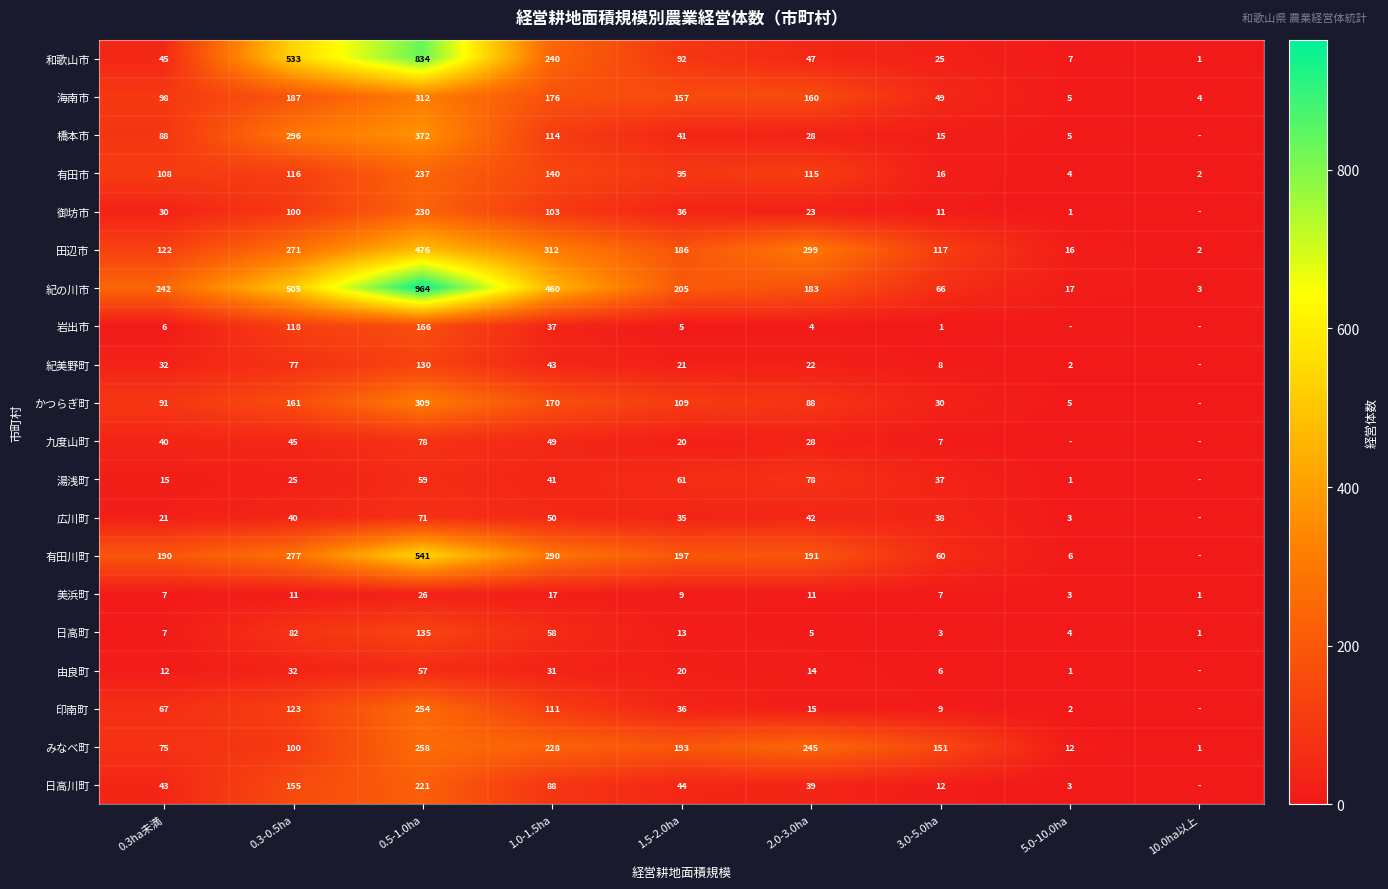

The 由良町 series shows 1 at 5.0-10.0ha. True or false?

True